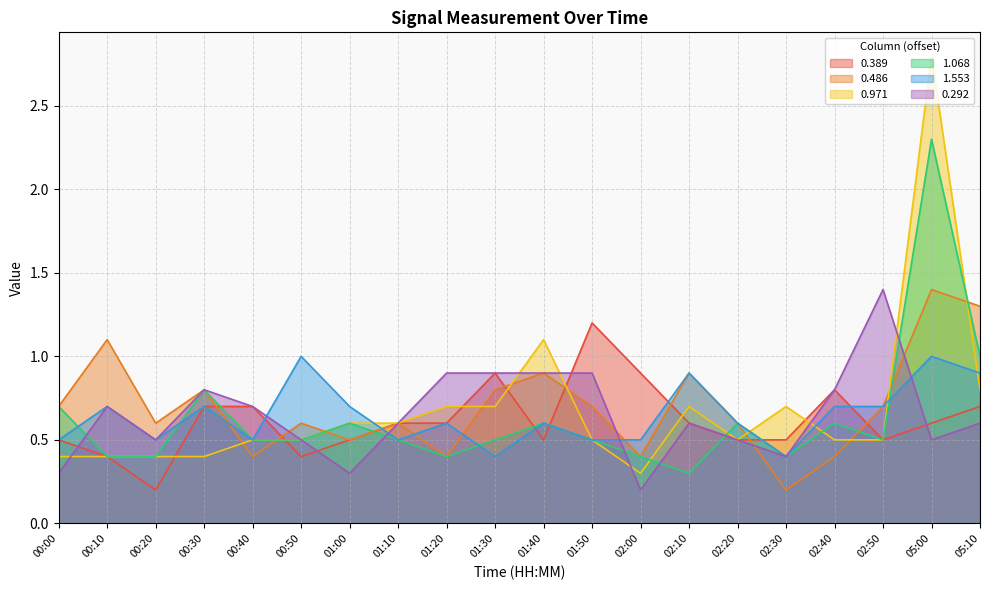

How many intersections are there between 0.389 and 0.486?

7